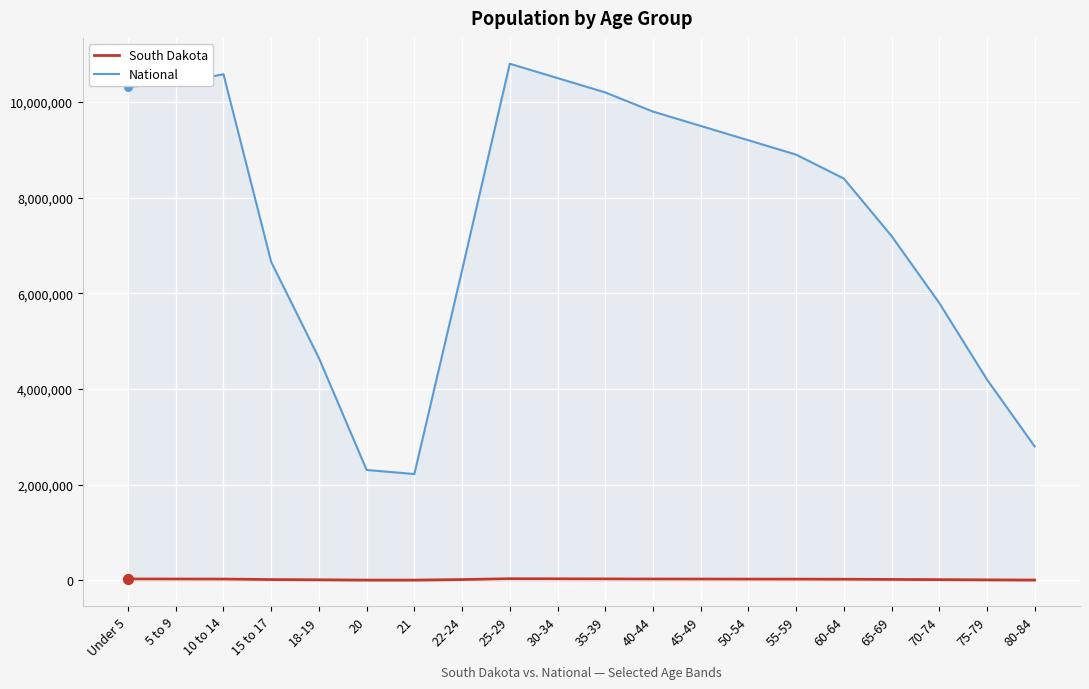

Which series contains the highest Y value?

National